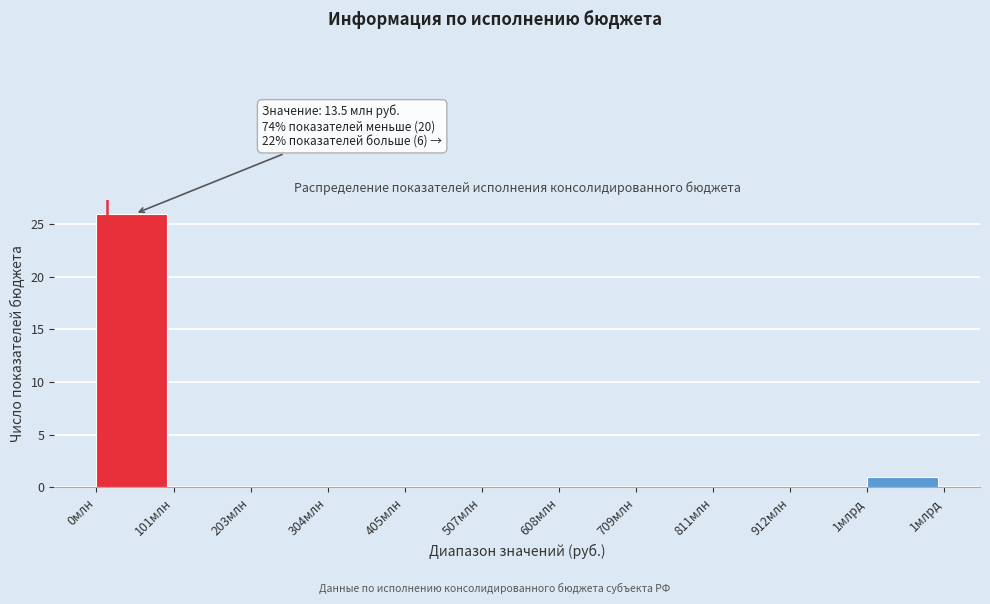

Reading right to left, extract all data points from this chart.

1млрд=1	912млн=0	811млн=0	709млн=0	608млн=0	507млн=0	405млн=0	304млн=0	203млн=0	101млн=0	0млн=26